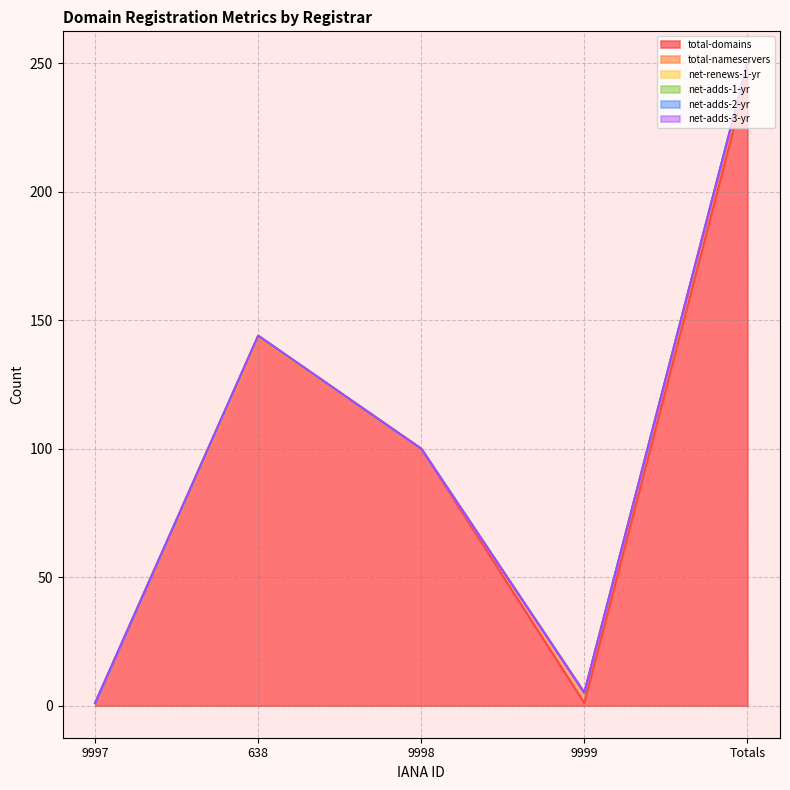

Reading left to right, extract all data points from this chart.

total-domains: 1	143	100	1	245
total-nameservers: 0	0	0	4	4
net-renews-1-yr: 0	1	0	0	1
net-adds-1-yr: 0	0	0	0	0
net-adds-2-yr: 0	0	0	0	0
net-adds-3-yr: 0	0	0	0	0